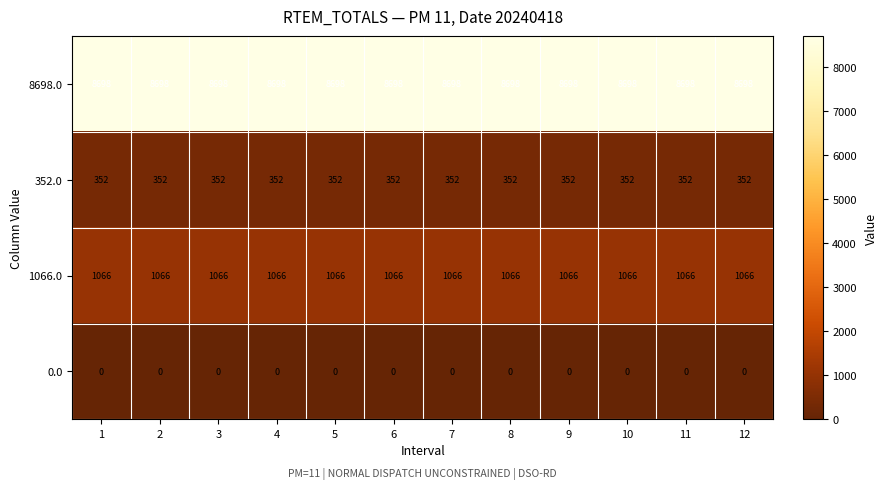

What is the sum of all 8698.0 values?

104376